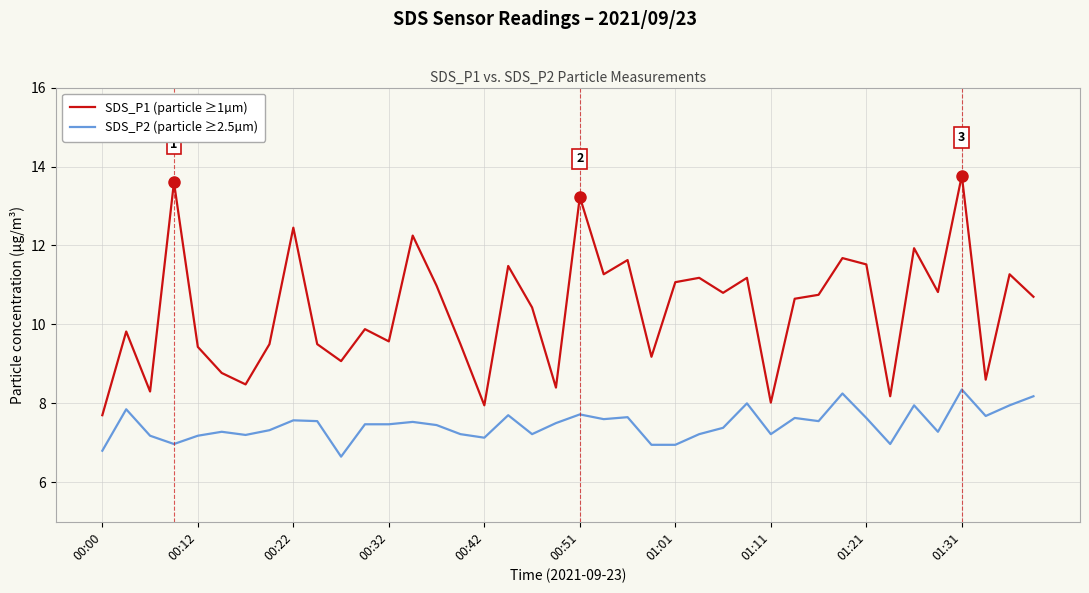

What is the sum of all SDS_P2 (particle ≥2.5µm) values?

298.4